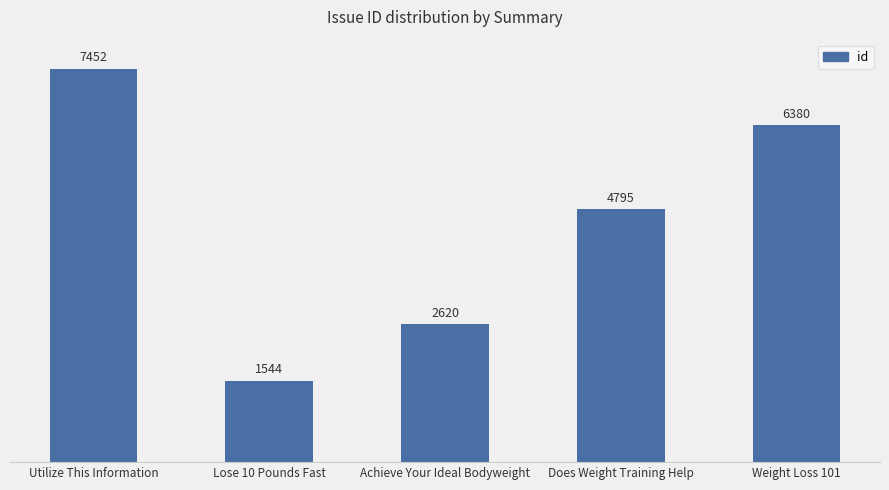

List the labels in order of value, largest first.

Utilize This Information, Weight Loss 101, Does Weight Training Help, Achieve Your Ideal Bodyweight, Lose 10 Pounds Fast